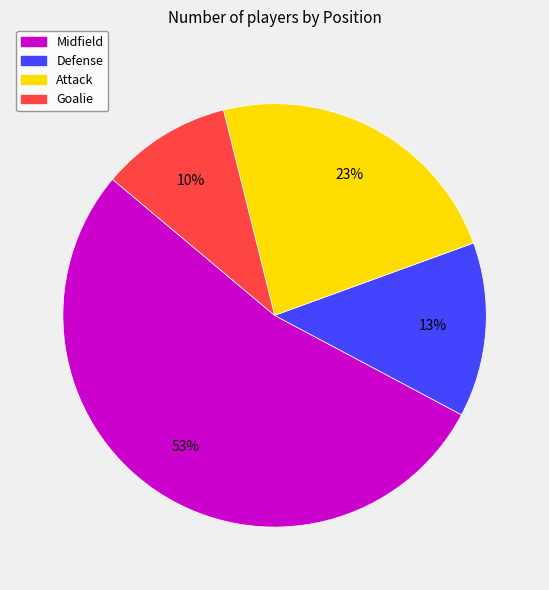

What is the ratio of the value at Attack to the value at Goalie?

2.3